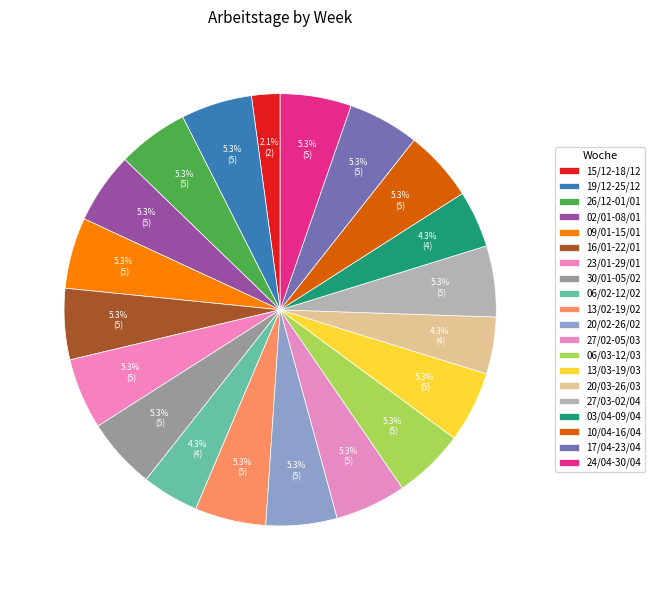

Which category has the smallest portion of the pie?

15/12-18/12